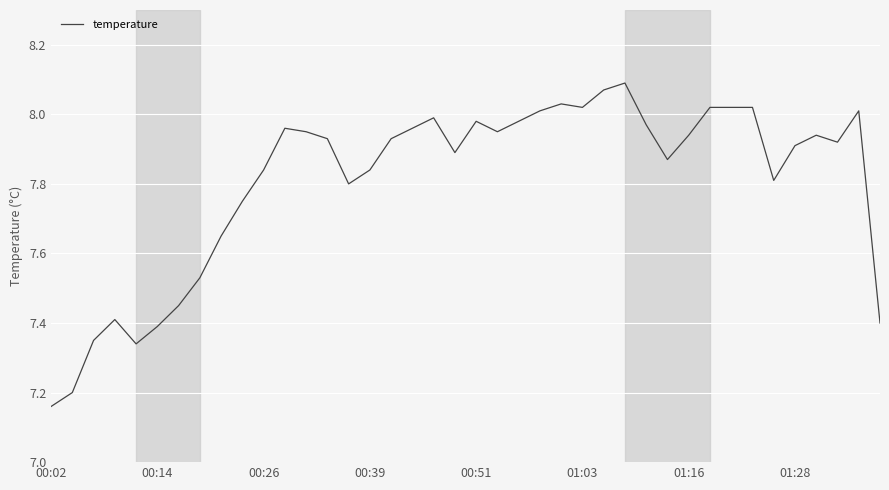

What is the difference between the maximum and minimum values?

0.9